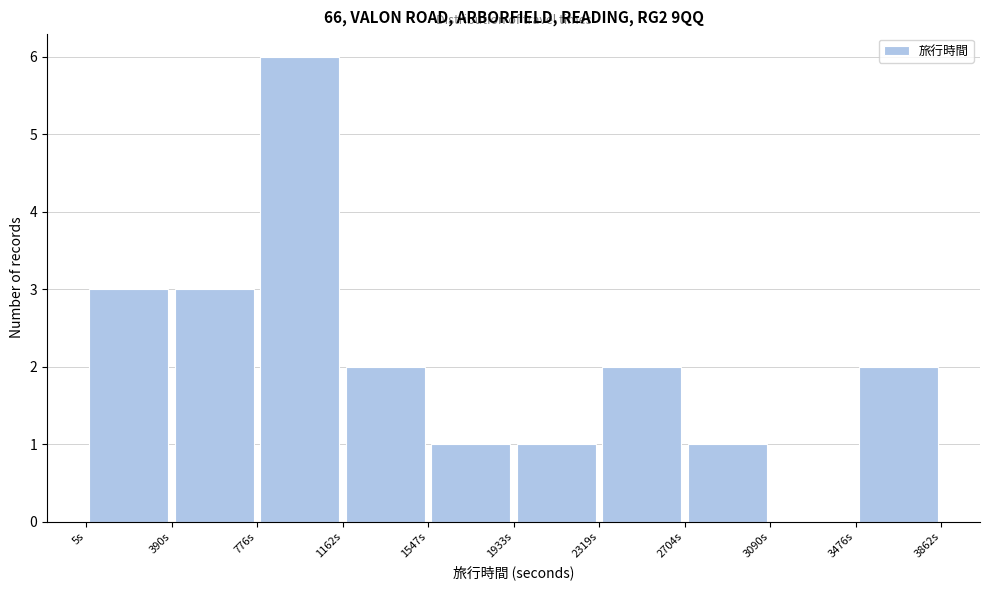

Reading left to right, list every bar in this chart as the range it spans on the x-axis followed by its height. Neither the bar edges nor the heights are printed on the chart, so give them approximately, as read against the axes.

0 to 400: 3
400 to 800: 3
800 to 1150: 6
1150 to 1550: 2
1550 to 1950: 1
1950 to 2300: 1
2300 to 2700: 2
2700 to 3100: 1
3100 to 3500: 0
3500 to 3850: 2